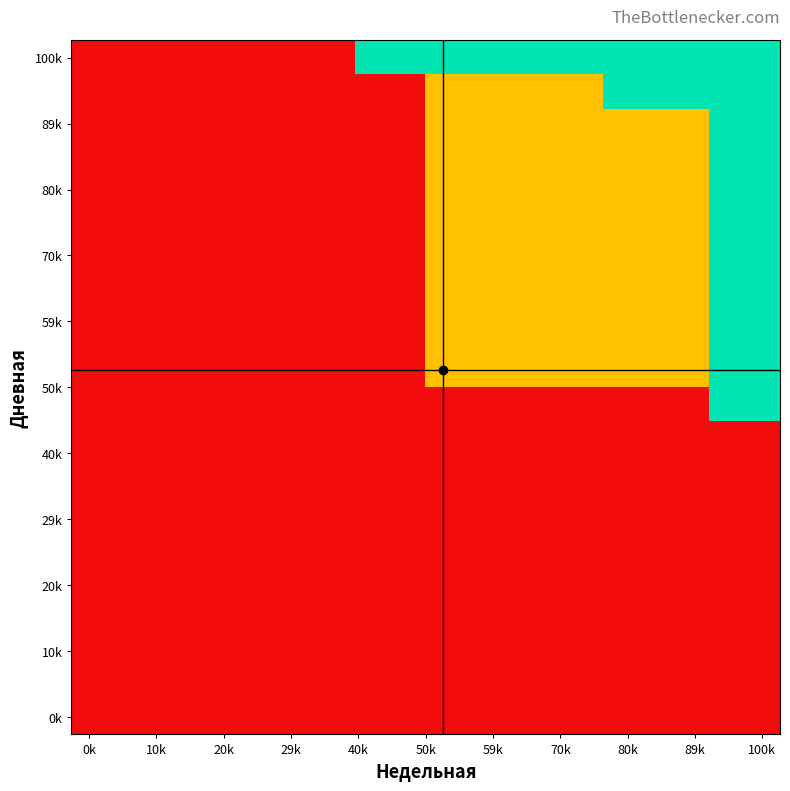

At how many categories does at least one series exceed 0?

12